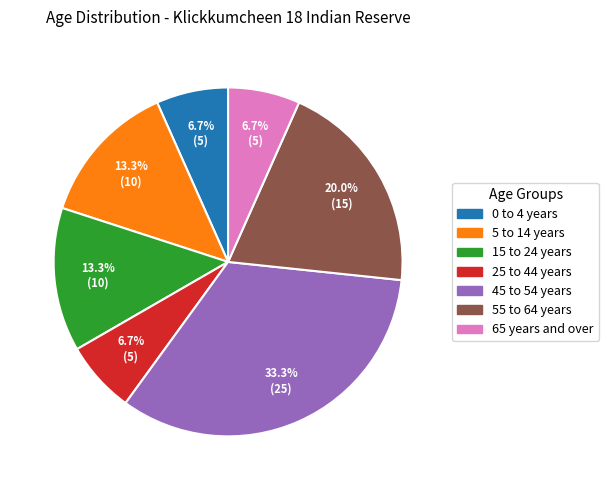

To the nearest percent, what percentage of the pie is 25 to 44 years?

7%